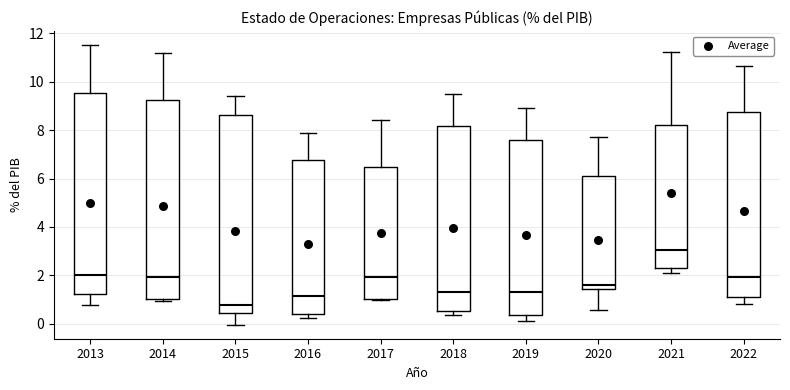

Where is the upper edge of the box at x = 2020 on the y-axis? The values are not printed on the chart, so give them approximately, as read against the axis.

6.2